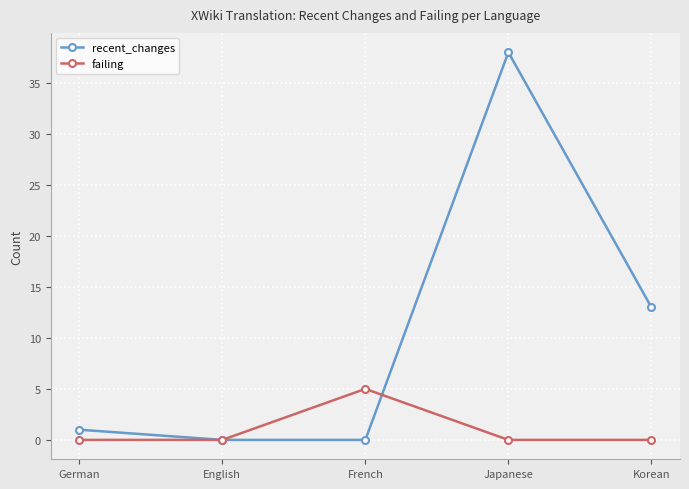

Which label corresponds to the largest value in the chart?

Japanese